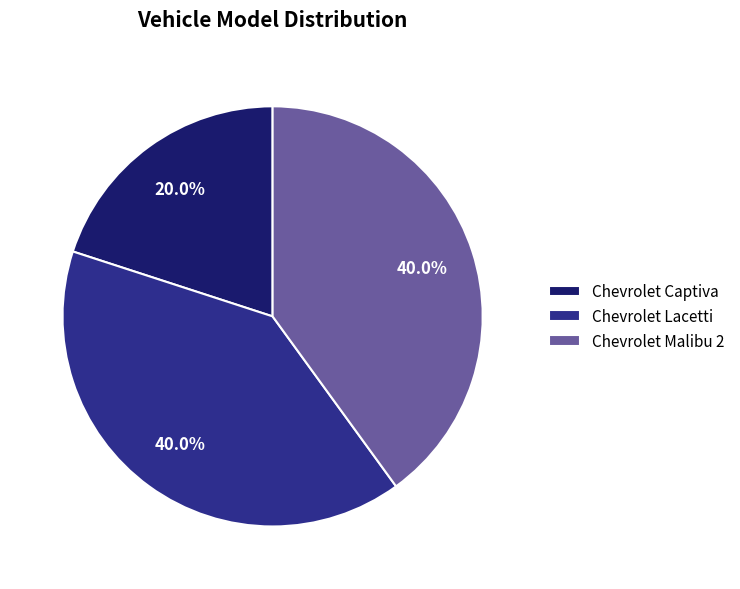

What percentage is NOT represented by Chevrolet Lacetti?

60.0%